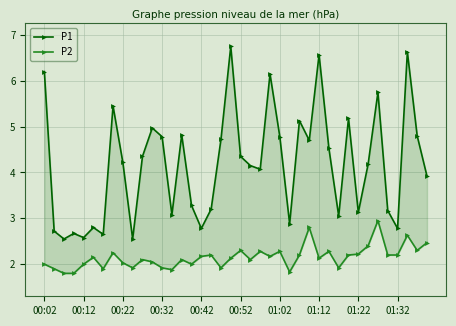

Does the chart have visible grid lines?

Yes